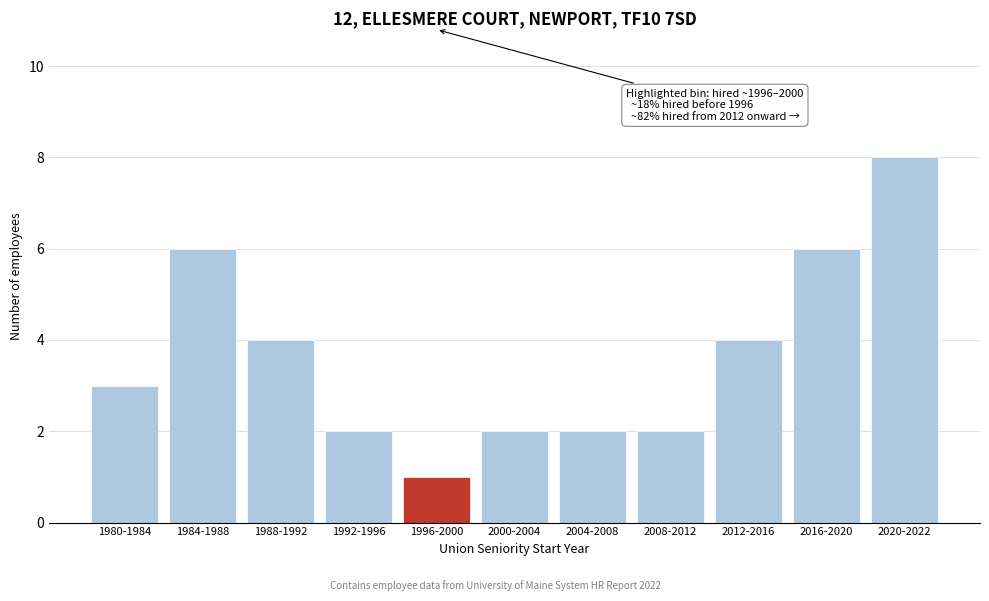

Reading right to left, extract all data points from this chart.

8	6	4	2	2	2	1	2	4	6	3